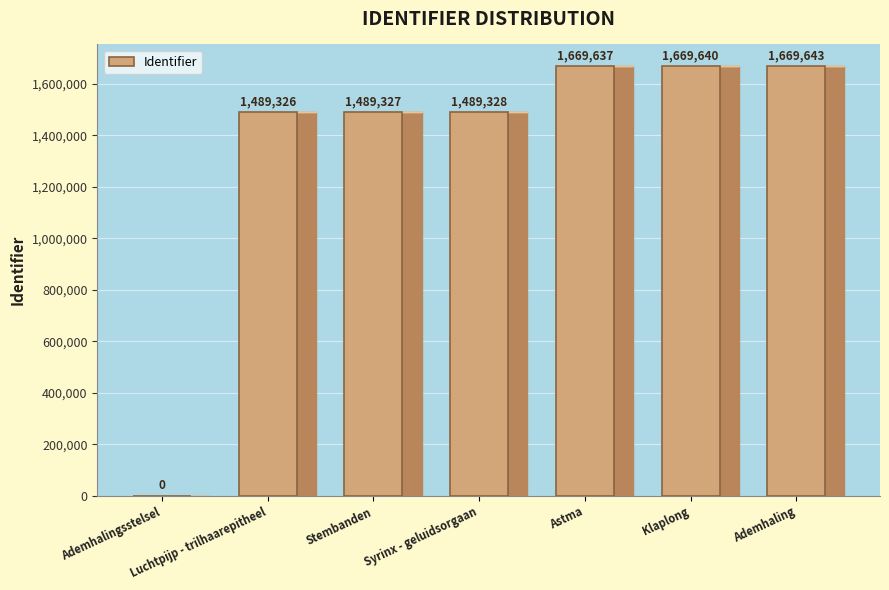

Read the value at Stembanden.

1489327